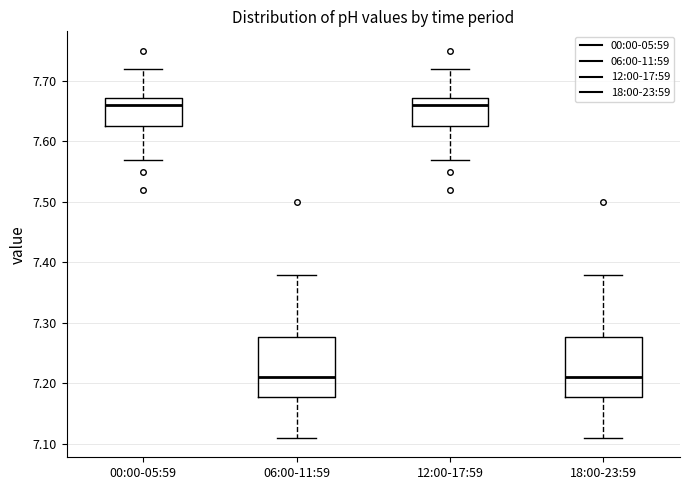

Reading left to right, read every box against the y-axis: the position of its median line, the range the box covers, and the ends of its whiskers. The values are not printed on the chart, so give them approximately, as read against the axis.

00:00-05:59: median 7.66, box 7.63 to 7.67, whiskers 7.57 to 7.72
06:00-11:59: median 7.21, box 7.18 to 7.28, whiskers 7.11 to 7.38
12:00-17:59: median 7.66, box 7.63 to 7.67, whiskers 7.57 to 7.72
18:00-23:59: median 7.21, box 7.18 to 7.28, whiskers 7.11 to 7.38